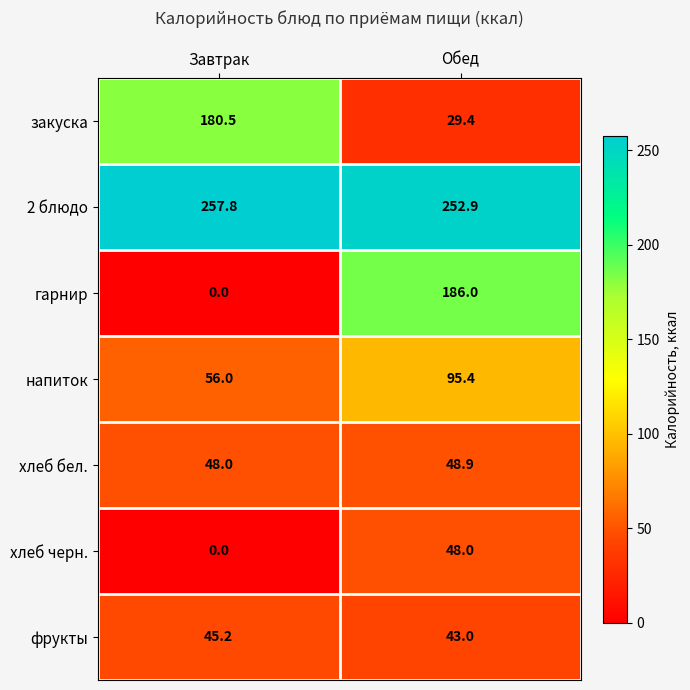

The value of хлеб бел. at Обед is 48.9. True or false?

True